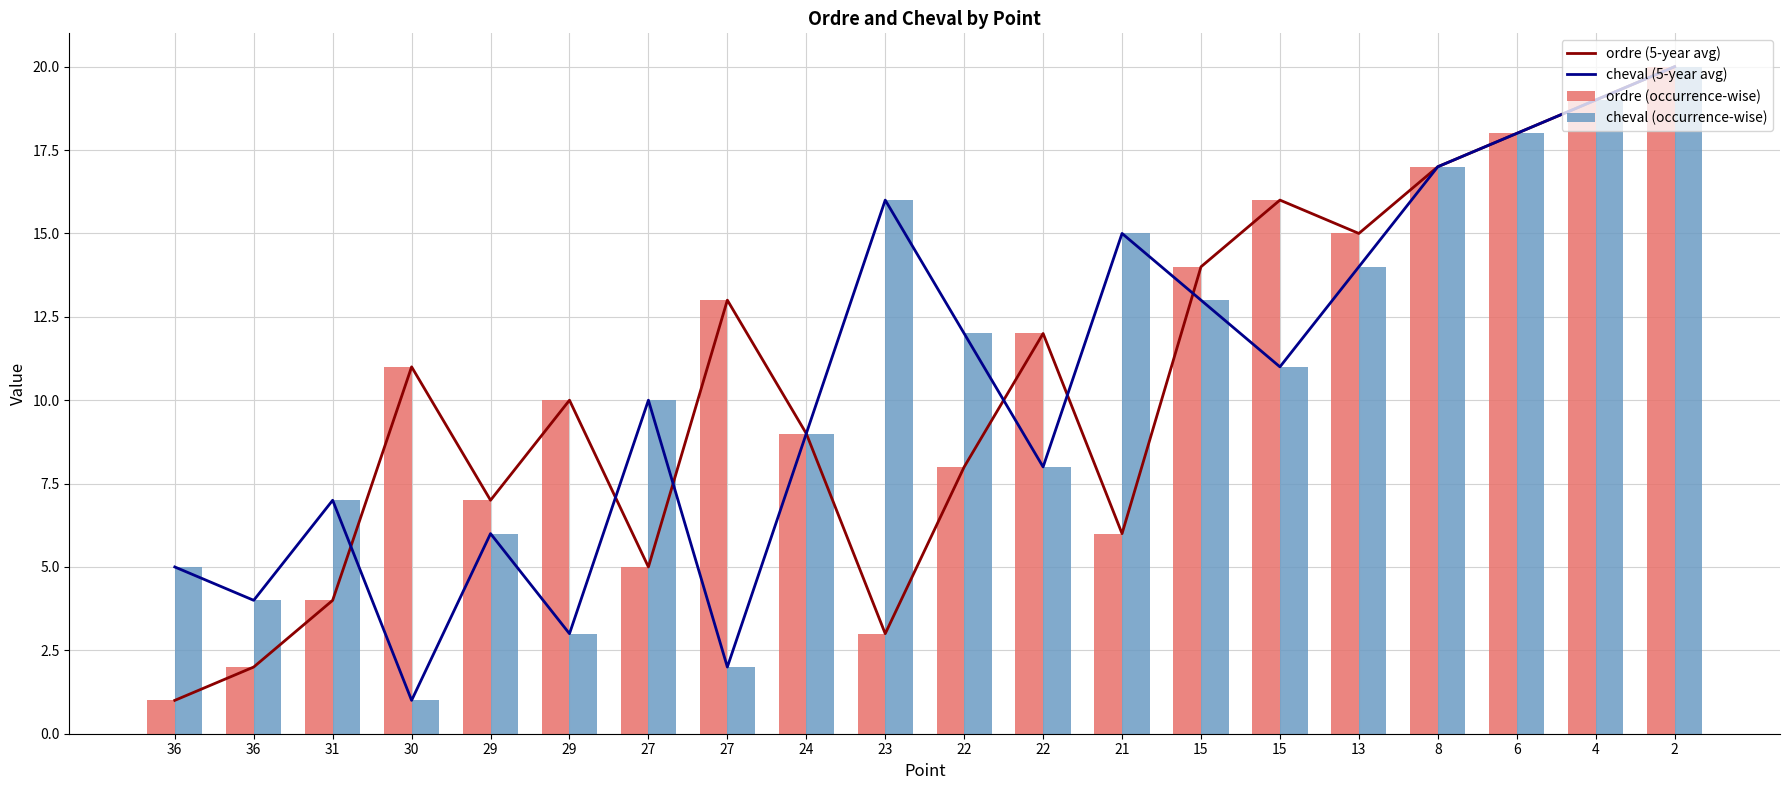

The value of cheval (5-year avg) at 8 is 25. True or false?

False